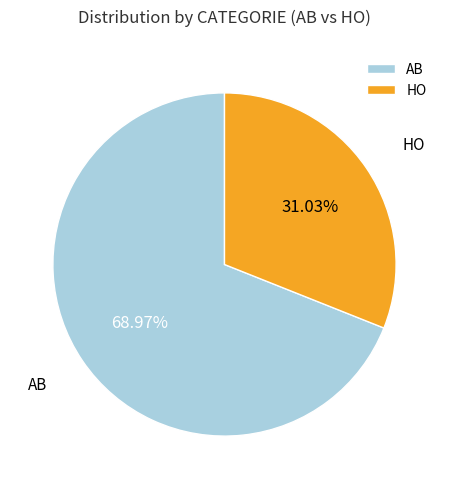

To the nearest percent, what portion does HO represent?

31%